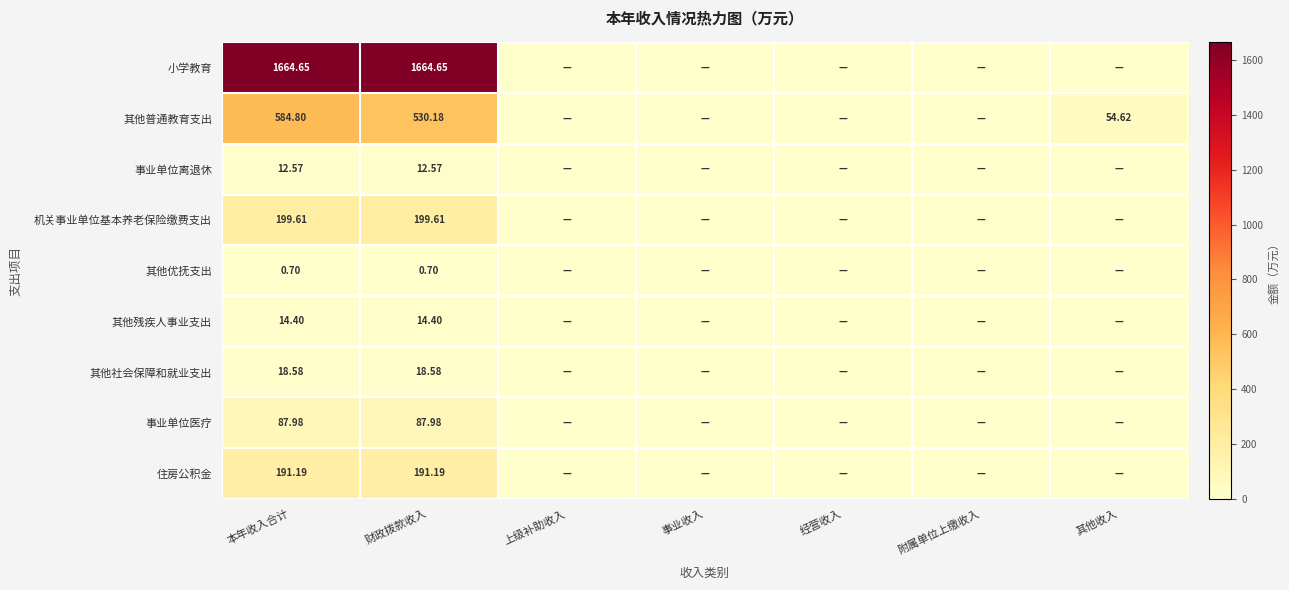

Rank the series at 财政拨款收入 from highest to lowest value.

小学教育, 其他普通教育支出, 机关事业单位基本养老保险缴费支出, 住房公积金, 事业单位医疗, 其他社会保障和就业支出, 其他残疾人事业支出, 事业单位离退休, 其他优抚支出